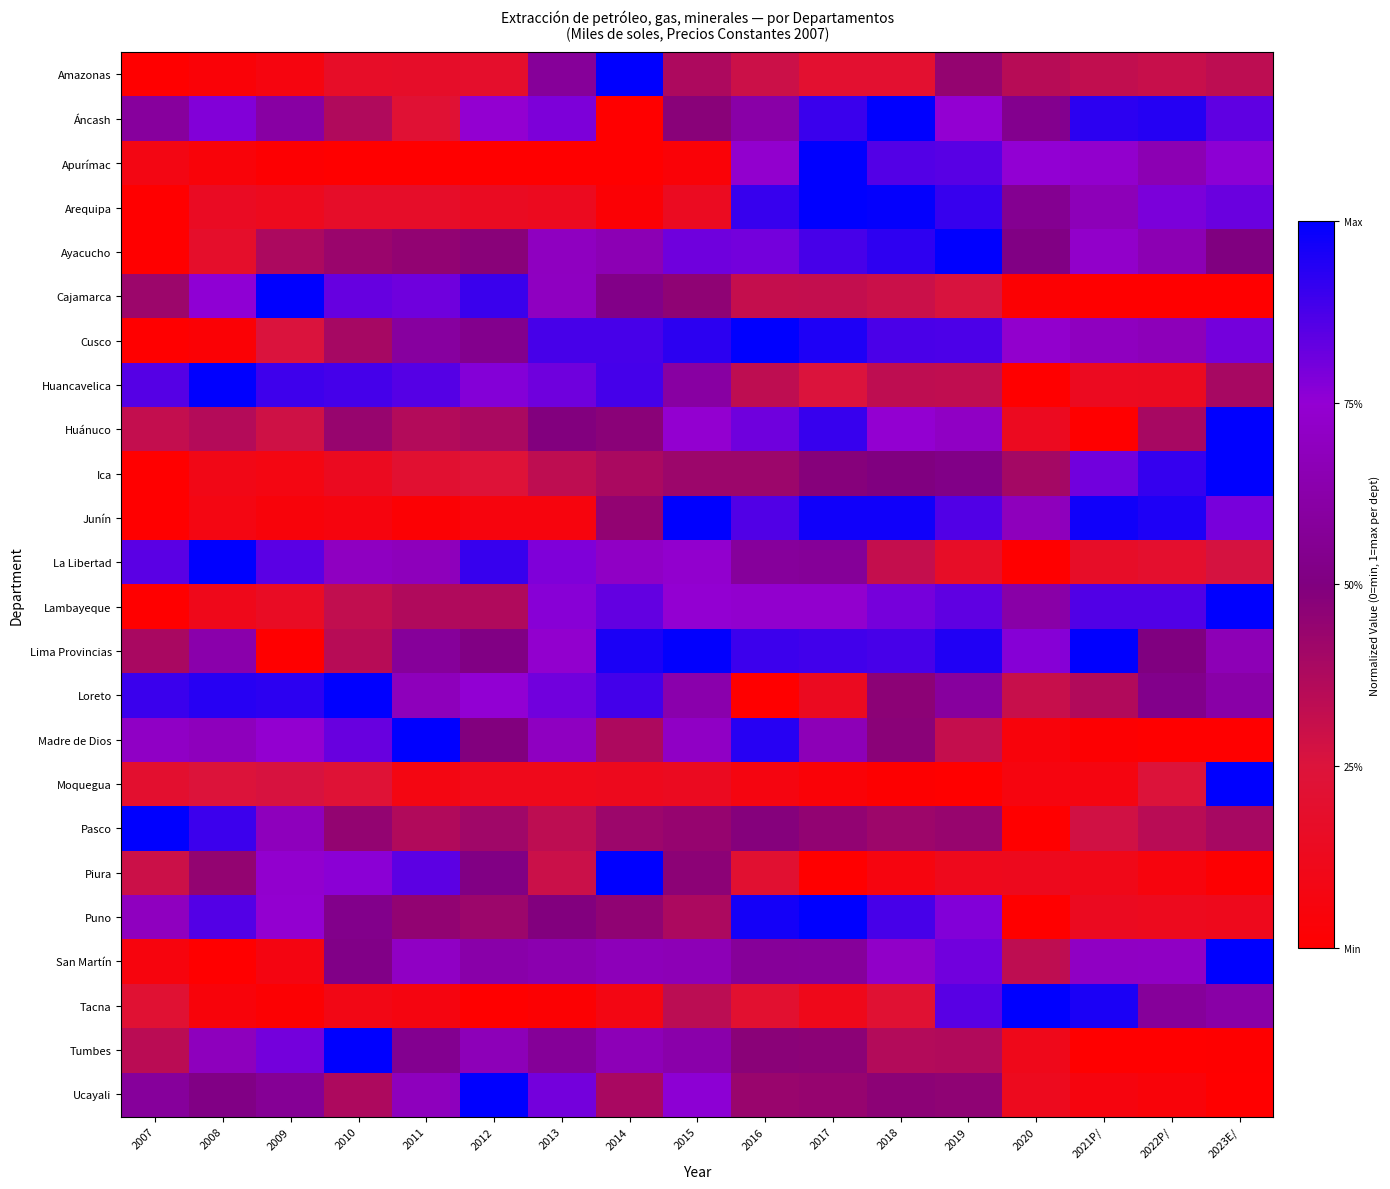

Reading right to left, extract all data points from this chart.

Amazonas: 2023E/=0.3	2022P/=0.3	2021P/=0.3	2020=0.4	2019=0.4	2018=0.2	2017=0.2	2016=0.3	2015=0.4	2014=1.0	2013=0.6	2012=0.2	2011=0.2	2010=0.2	2009=0.1	2008=0.0	2007=0.0
Áncash: 2023E/=0.8	2022P/=0.9	2021P/=0.9	2020=0.5	2019=0.7	2018=1.0	2017=0.9	2016=0.6	2015=0.5	2014=0.0	2013=0.8	2012=0.7	2011=0.2	2010=0.4	2009=0.6	2008=0.8	2007=0.6
Apurímac: 2023E/=0.8	2022P/=0.7	2021P/=0.7	2020=0.8	2019=0.9	2018=0.9	2017=1.0	2016=0.7	2015=0.0	2014=0.0	2013=0.0	2012=0.0	2011=0.0	2010=0.0	2009=0.0	2008=0.0	2007=0.1
Arequipa: 2023E/=0.8	2022P/=0.8	2021P/=0.7	2020=0.6	2019=0.9	2018=1.0	2017=1.0	2016=0.9	2015=0.1	2014=0.0	2013=0.1	2012=0.1	2011=0.2	2010=0.2	2009=0.1	2008=0.1	2007=0.0
Ayacucho: 2023E/=0.5	2022P/=0.7	2021P/=0.7	2020=0.5	2019=1.0	2018=0.9	2017=0.9	2016=0.8	2015=0.8	2014=0.7	2013=0.7	2012=0.5	2011=0.5	2010=0.4	2009=0.4	2008=0.2	2007=0.0
Cajamarca: 2023E/=0.0	2022P/=0.0	2021P/=0.0	2020=0.0	2019=0.3	2018=0.3	2017=0.3	2016=0.3	2015=0.5	2014=0.5	2013=0.7	2012=0.9	2011=0.8	2010=0.8	2009=1.0	2008=0.8	2007=0.4
Cusco: 2023E/=0.8	2022P/=0.7	2021P/=0.7	2020=0.7	2019=0.9	2018=0.9	2017=0.9	2016=1.0	2015=0.9	2014=0.9	2013=0.9	2012=0.5	2011=0.6	2010=0.4	2009=0.3	2008=0.0	2007=0.0
Huancavelica: 2023E/=0.4	2022P/=0.1	2021P/=0.1	2020=0.0	2019=0.3	2018=0.3	2017=0.3	2016=0.3	2015=0.6	2014=0.9	2013=0.8	2012=0.8	2011=0.9	2010=0.9	2009=0.9	2008=1.0	2007=0.9
Huánuco: 2023E/=1.0	2022P/=0.4	2021P/=0.0	2020=0.1	2019=0.7	2018=0.7	2017=0.9	2016=0.8	2015=0.7	2014=0.5	2013=0.5	2012=0.4	2011=0.4	2010=0.4	2009=0.3	2008=0.4	2007=0.3
Ica: 2023E/=1.0	2022P/=0.9	2021P/=0.8	2020=0.4	2019=0.5	2018=0.5	2017=0.5	2016=0.4	2015=0.4	2014=0.4	2013=0.3	2012=0.2	2011=0.2	2010=0.1	2009=0.1	2008=0.1	2007=0.0
Junín: 2023E/=0.8	2022P/=0.9	2021P/=1.0	2020=0.7	2019=0.9	2018=1.0	2017=1.0	2016=0.9	2015=1.0	2014=0.4	2013=0.1	2012=0.1	2011=0.0	2010=0.1	2009=0.0	2008=0.1	2007=0.0
La Libertad: 2023E/=0.3	2022P/=0.2	2021P/=0.2	2020=0.0	2019=0.2	2018=0.3	2017=0.6	2016=0.6	2015=0.7	2014=0.7	2013=0.8	2012=0.9	2011=0.7	2010=0.7	2009=0.8	2008=1.0	2007=0.8
Lambayeque: 2023E/=1.0	2022P/=0.9	2021P/=0.9	2020=0.6	2019=0.8	2018=0.8	2017=0.7	2016=0.7	2015=0.7	2014=0.8	2013=0.8	2012=0.4	2011=0.4	2010=0.3	2009=0.2	2008=0.1	2007=0.0
Lima Provincias: 2023E/=0.7	2022P/=0.5	2021P/=1.0	2020=0.8	2019=0.9	2018=0.9	2017=0.9	2016=0.9	2015=1.0	2014=1.0	2013=0.7	2012=0.5	2011=0.6	2010=0.3	2009=0.0	2008=0.6	2007=0.4
Loreto: 2023E/=0.6	2022P/=0.5	2021P/=0.4	2020=0.3	2019=0.6	2018=0.5	2017=0.1	2016=0.0	2015=0.6	2014=0.9	2013=0.8	2012=0.8	2011=0.7	2010=1.0	2009=0.9	2008=0.9	2007=0.9
Madre de Dios: 2023E/=0.0	2022P/=0.0	2021P/=0.0	2020=0.0	2019=0.3	2018=0.5	2017=0.7	2016=0.9	2015=0.7	2014=0.4	2013=0.7	2012=0.5	2011=1.0	2010=0.8	2009=0.7	2008=0.7	2007=0.7
Moquegua: 2023E/=1.0	2022P/=0.2	2021P/=0.1	2020=0.1	2019=0.0	2018=0.0	2017=0.0	2016=0.1	2015=0.1	2014=0.1	2013=0.1	2012=0.1	2011=0.1	2010=0.2	2009=0.3	2008=0.2	2007=0.2
Pasco: 2023E/=0.4	2022P/=0.3	2021P/=0.3	2020=0.0	2019=0.4	2018=0.4	2017=0.5	2016=0.5	2015=0.4	2014=0.4	2013=0.3	2012=0.4	2011=0.4	2010=0.4	2009=0.7	2008=0.9	2007=1.0
Piura: 2023E/=0.0	2022P/=0.1	2021P/=0.1	2020=0.1	2019=0.1	2018=0.1	2017=0.0	2016=0.2	2015=0.5	2014=1.0	2013=0.3	2012=0.5	2011=0.8	2010=0.8	2009=0.7	2008=0.4	2007=0.3
Puno: 2023E/=0.1	2022P/=0.1	2021P/=0.1	2020=0.0	2019=0.8	2018=0.9	2017=1.0	2016=1.0	2015=0.4	2014=0.5	2013=0.5	2012=0.4	2011=0.5	2010=0.5	2009=0.7	2008=0.9	2007=0.7
San Martín: 2023E/=1.0	2022P/=0.7	2021P/=0.7	2020=0.3	2019=0.8	2018=0.7	2017=0.6	2016=0.6	2015=0.7	2014=0.7	2013=0.6	2012=0.6	2011=0.7	2010=0.5	2009=0.1	2008=0.0	2007=0.1
Tacna: 2023E/=0.6	2022P/=0.6	2021P/=1.0	2020=1.0	2019=0.9	2018=0.2	2017=0.1	2016=0.2	2015=0.3	2014=0.1	2013=0.0	2012=0.0	2011=0.1	2010=0.1	2009=0.0	2008=0.0	2007=0.2
Tumbes: 2023E/=0.0	2022P/=0.0	2021P/=0.0	2020=0.1	2019=0.4	2018=0.4	2017=0.5	2016=0.5	2015=0.6	2014=0.7	2013=0.6	2012=0.7	2011=0.6	2010=1.0	2009=0.8	2008=0.7	2007=0.3
Ucayali: 2023E/=0.0	2022P/=0.0	2021P/=0.1	2020=0.1	2019=0.5	2018=0.5	2017=0.4	2016=0.4	2015=0.8	2014=0.4	2013=0.8	2012=1.0	2011=0.7	2010=0.4	2009=0.6	2008=0.5	2007=0.6